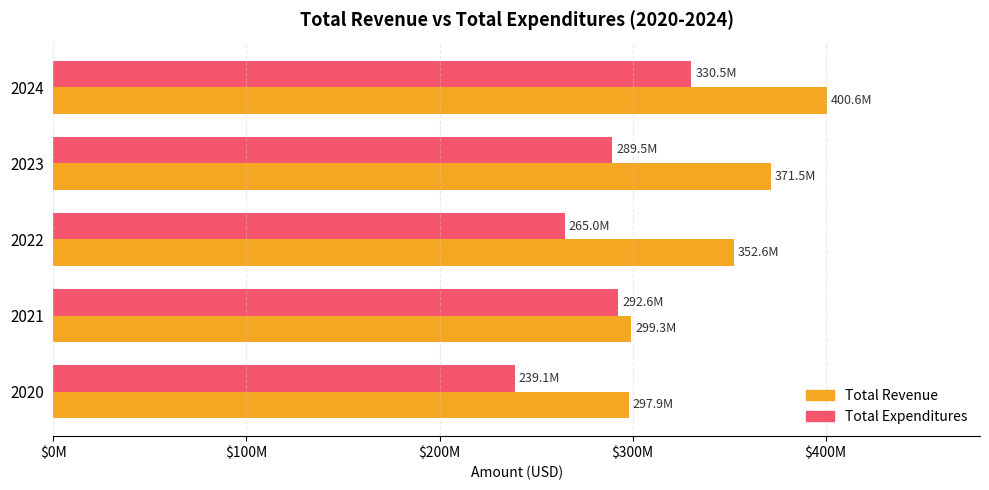

Which series has the largest total across all categories?

Total Revenue